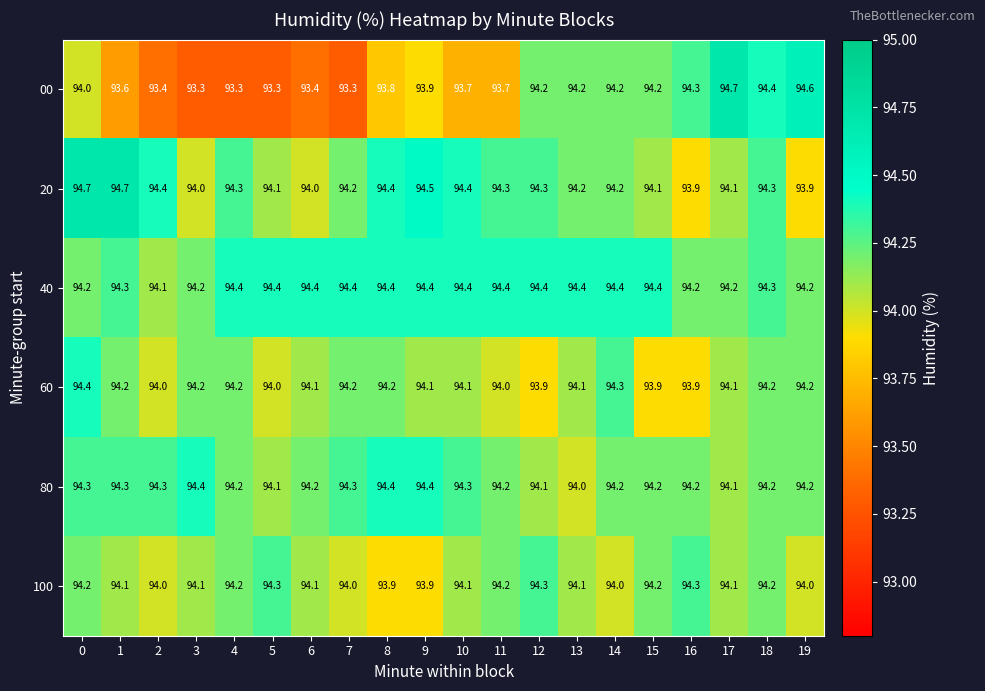

Count the 20 values in the range 94 to 95.

18